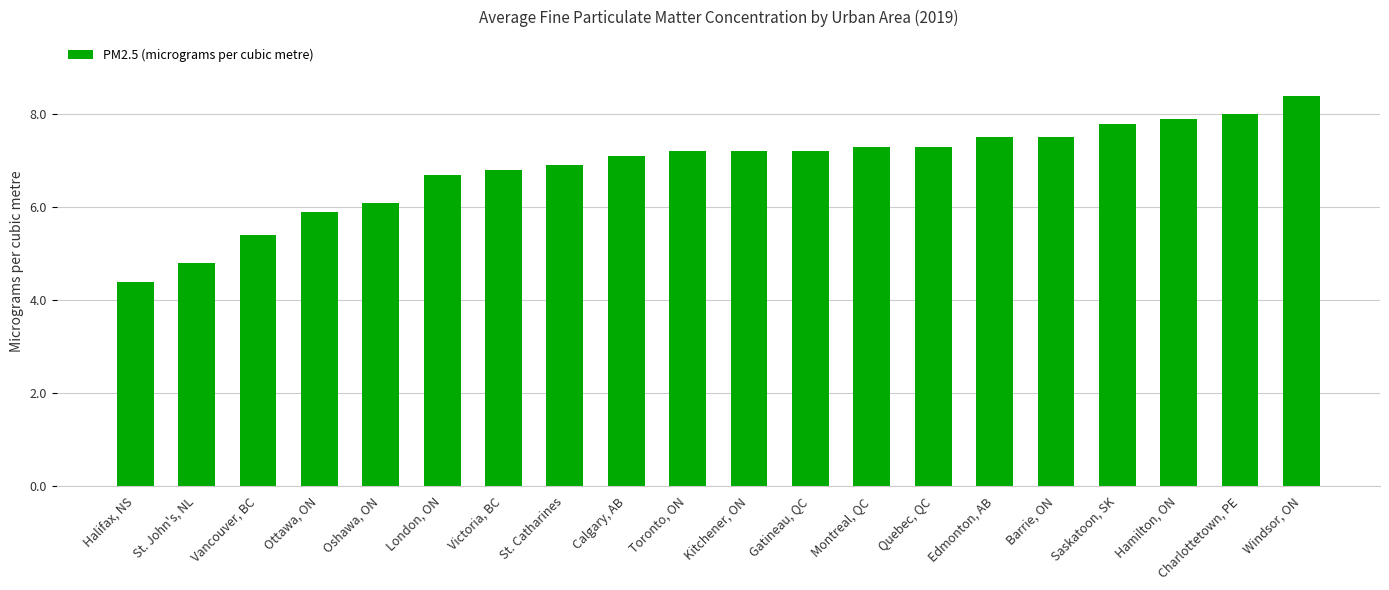

Between Toronto, ON and Barrie, ON, which is larger?

Barrie, ON